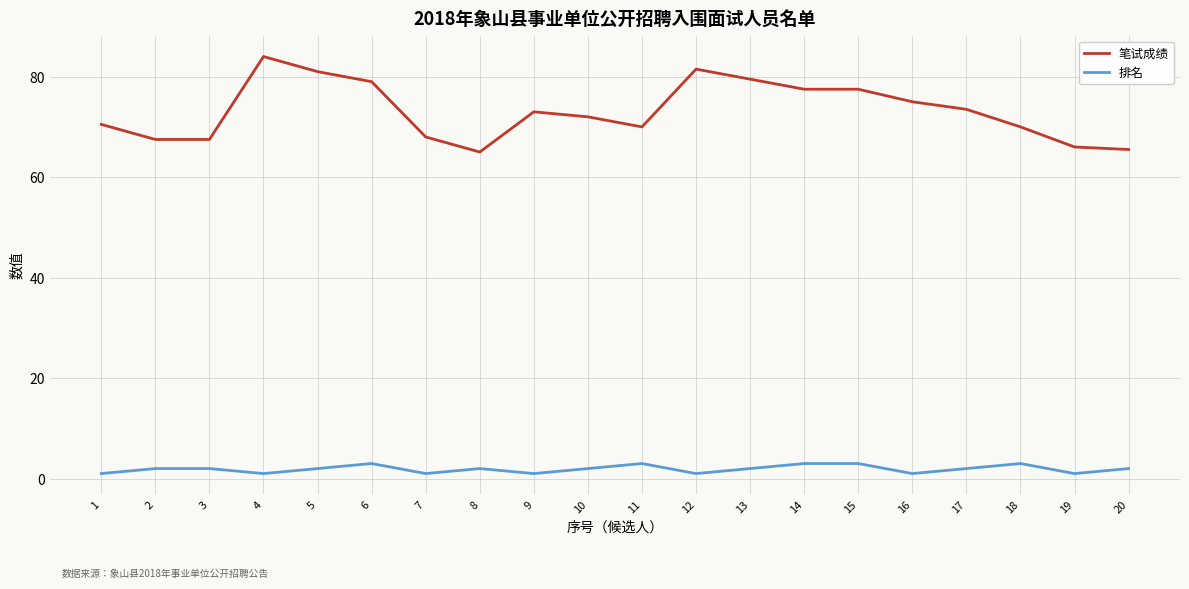

Where is the first local minimum for 排名?

4